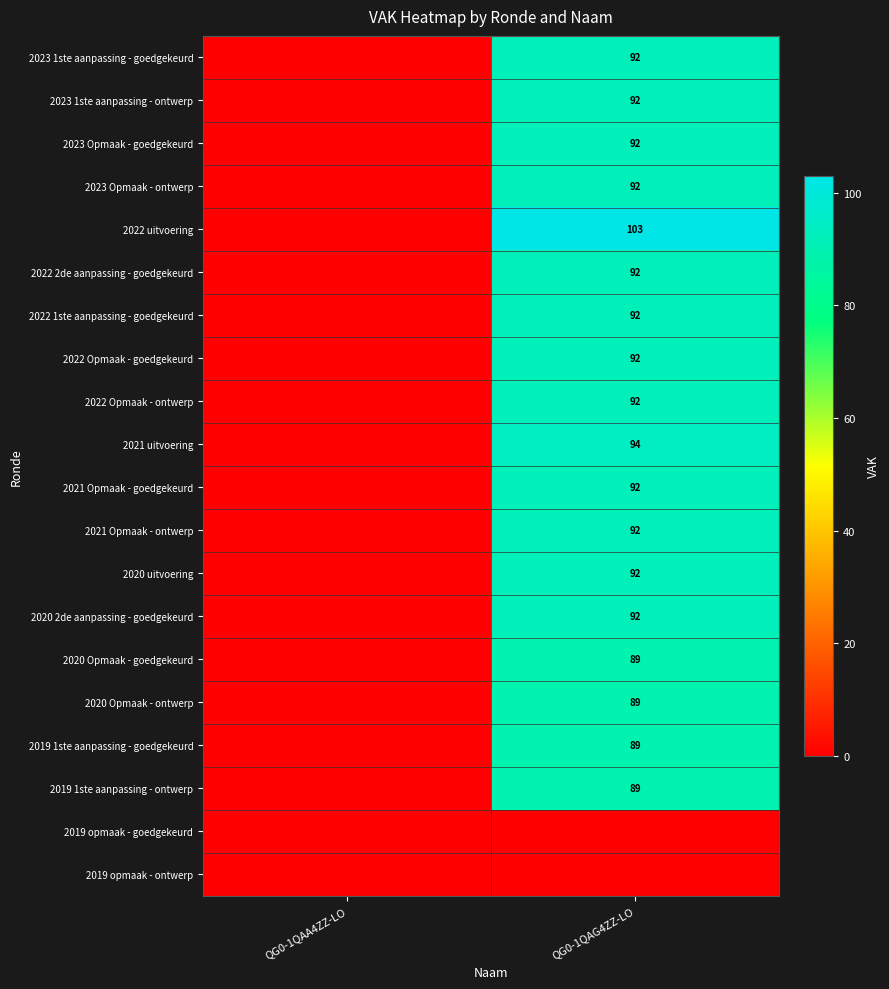

Is it true that 2022 Opmaak - goedgekeurd equals 92 at QG0-1QAG4ZZ-LO?

True